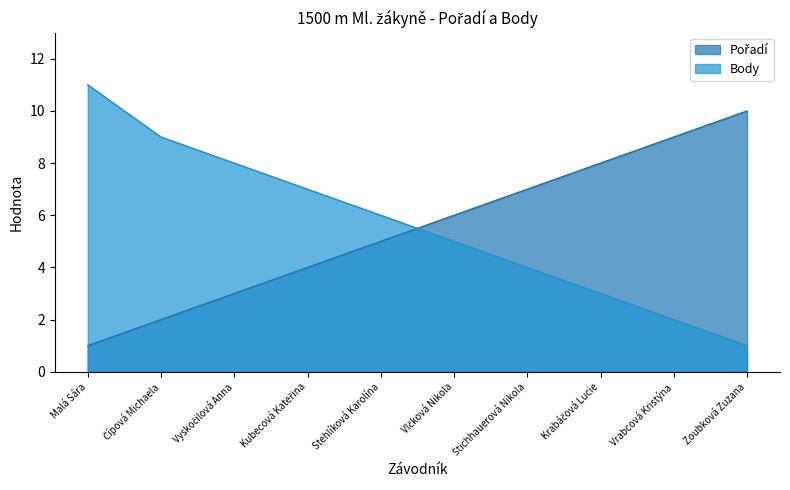

True or false: Body has a value of 1 at Vlčková Nikola.

False